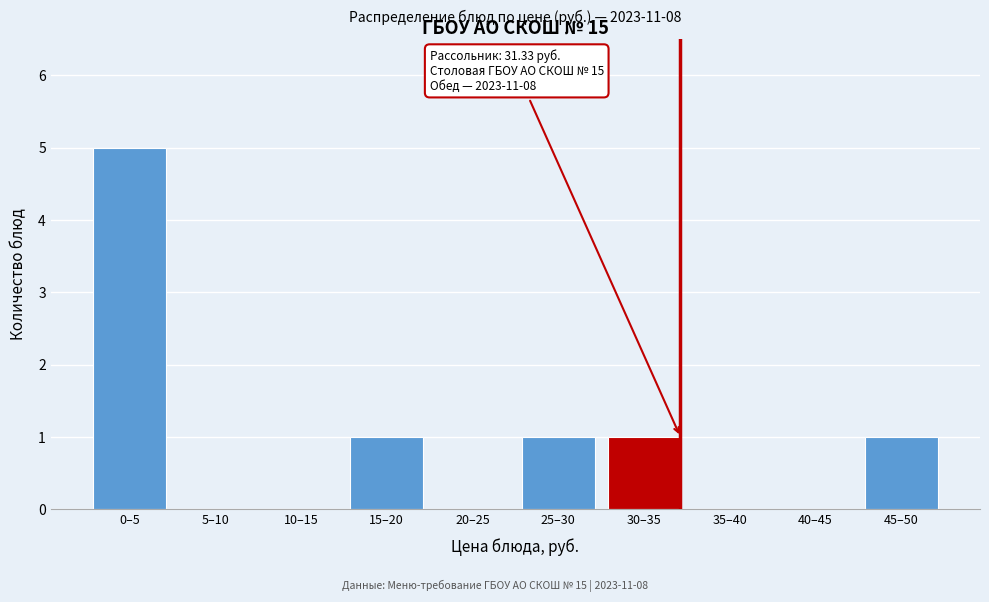

Reading left to right, transcribe all the data shown in this chart.

0–5=5	5–10=0	10–15=0	15–20=1	20–25=0	25–30=1	30–35=1	35–40=0	40–45=0	45–50=1